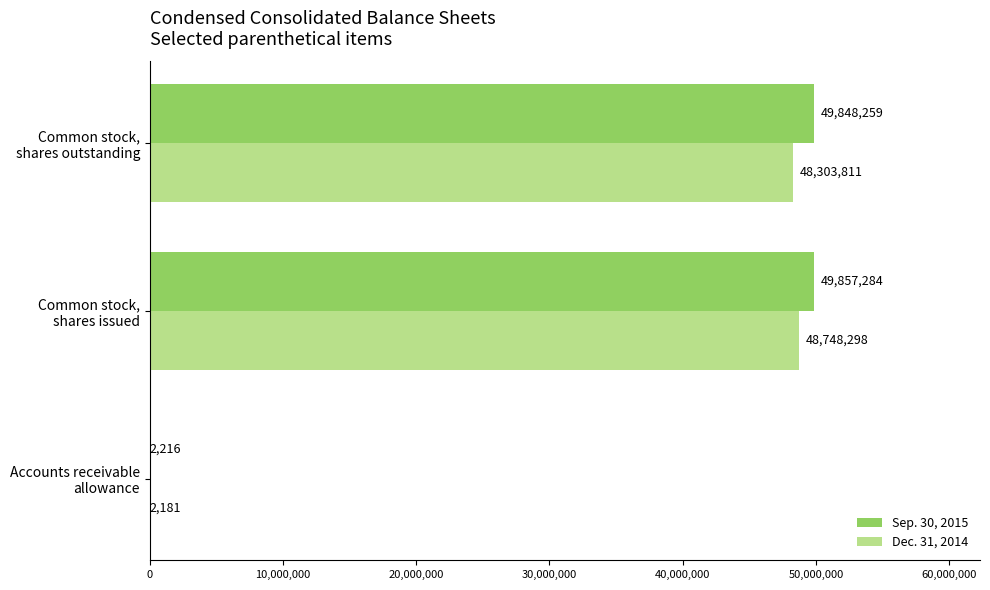

Which series has the largest total across all categories?

Sep. 30, 2015